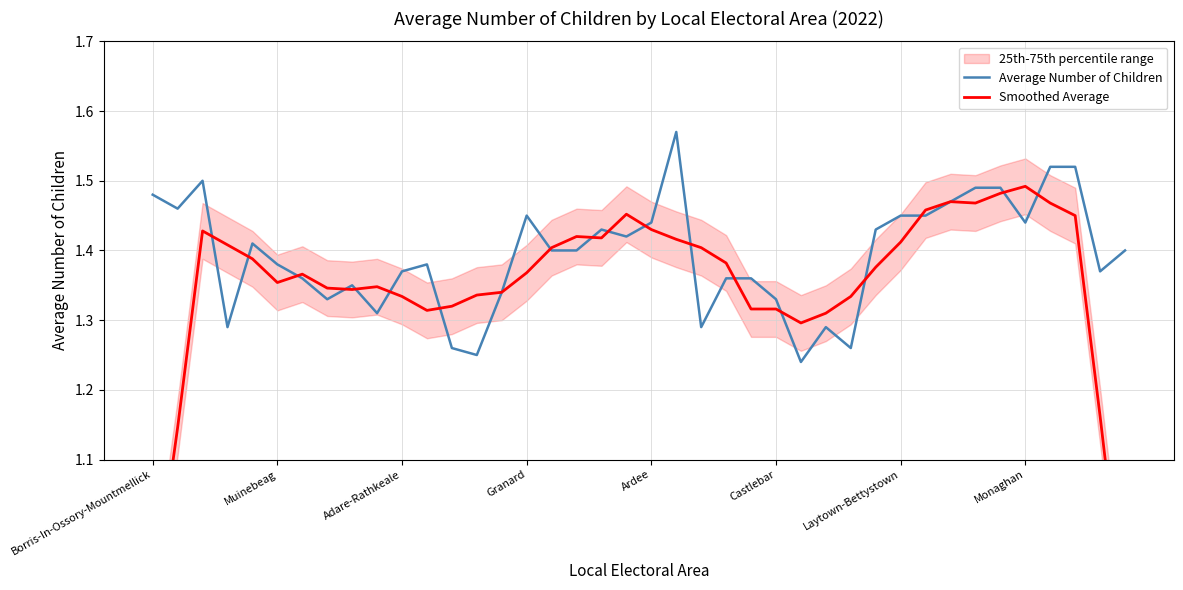

Reading left to right, list all the values displayed in this chart.

Average Number of Children: 1.5	1.5	1.5	1.3	1.4	1.4	1.4	1.3	1.4	1.3	1.4	1.4	1.3	1.2	1.3	1.4	1.4	1.4	1.4	1.4	1.4	1.6	1.3	1.4	1.4	1.3	1.2	1.3	1.3	1.4	1.4	1.4	1.5	1.5	1.5	1.4	1.5	1.5	1.4	1.4
Smoothed Average: 0.9	1.1	1.4	1.4	1.4	1.4	1.4	1.3	1.3	1.3	1.3	1.3	1.3	1.3	1.3	1.4	1.4	1.4	1.4	1.5	1.4	1.4	1.4	1.4	1.3	1.3	1.3	1.3	1.3	1.4	1.4	1.5	1.5	1.5	1.5	1.5	1.5	1.5	1.2	0.9